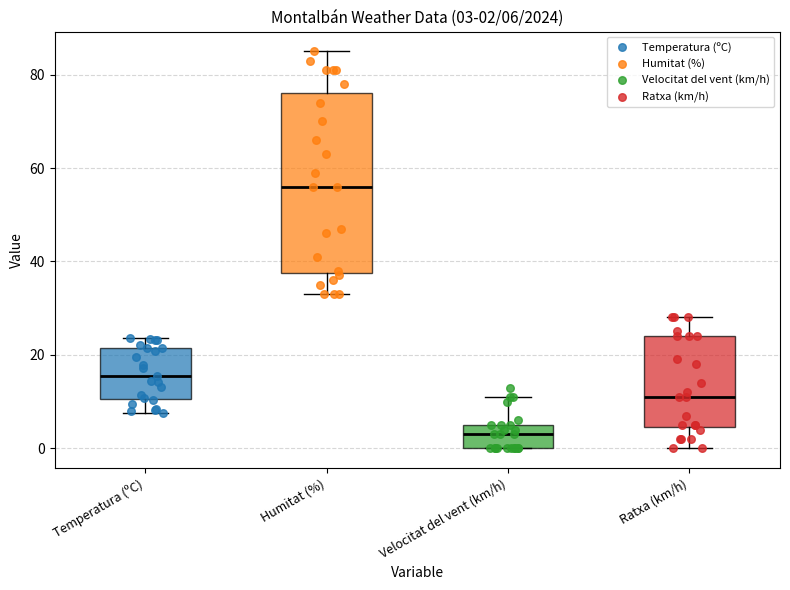

Which box's median line is the highest?

Humitat (%)